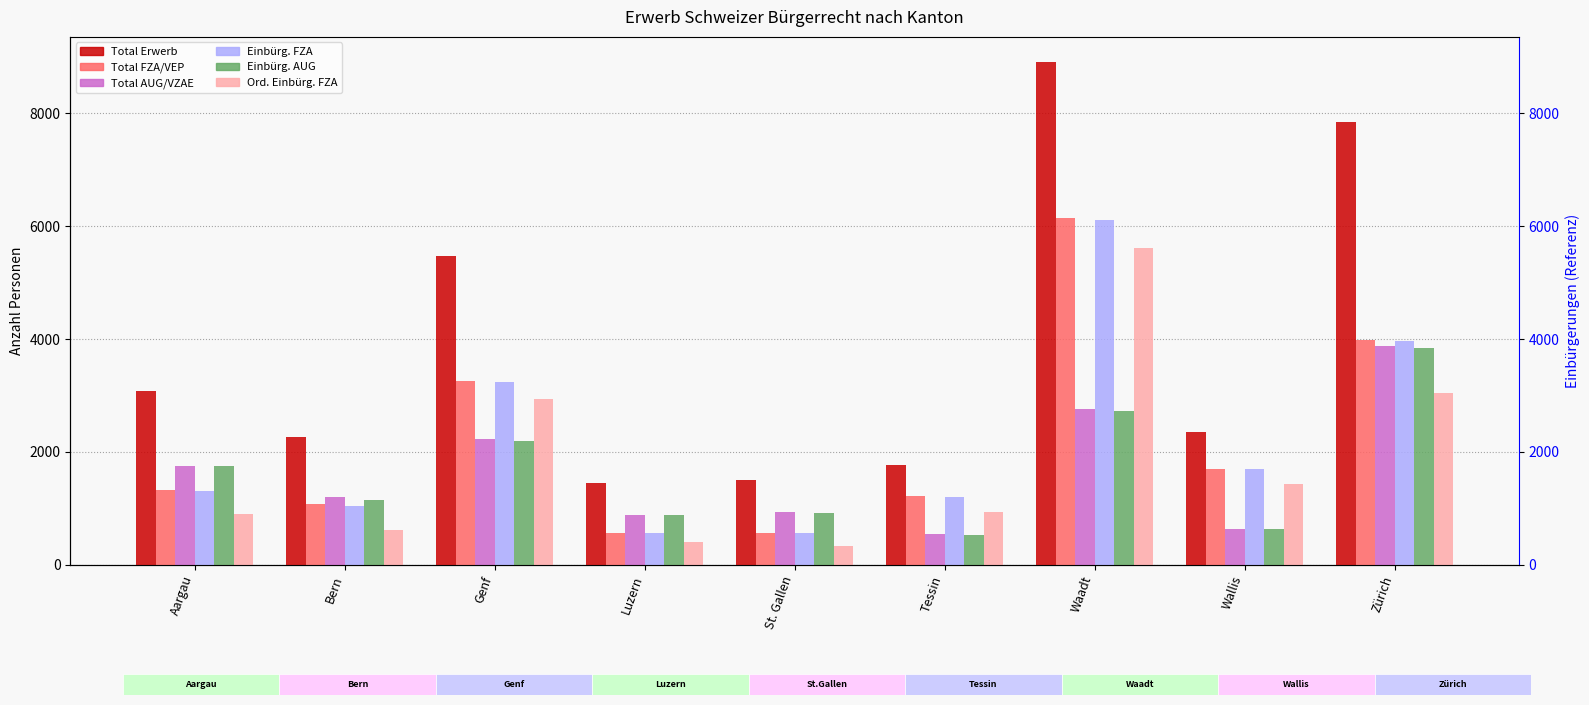

At which label does Ord. Einbürg. FZA reach its peak?

Waadt